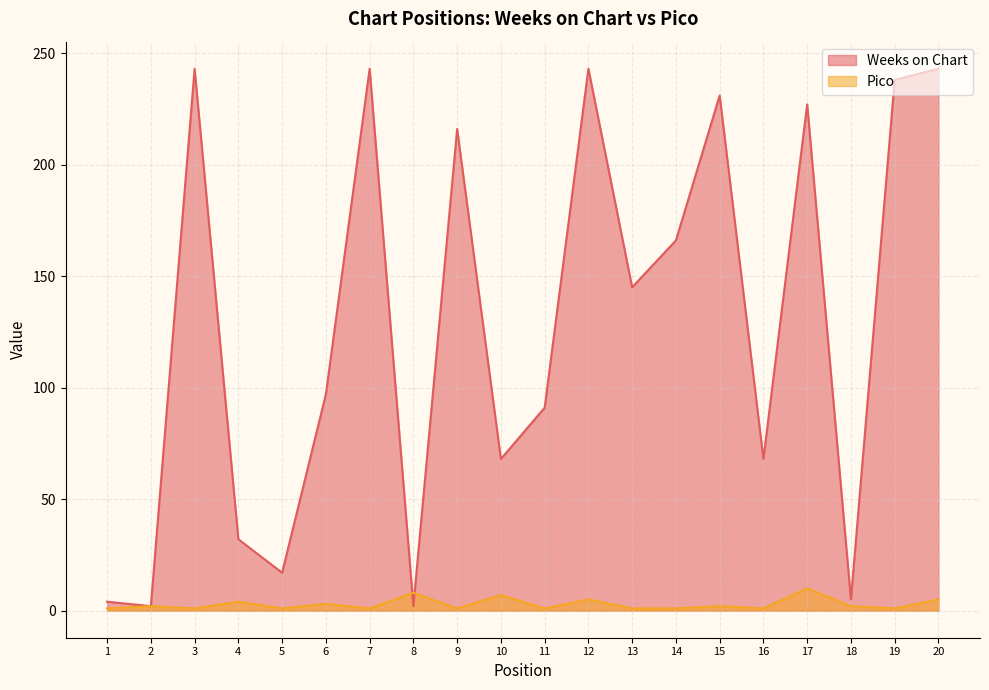

Reading left to right, transcribe all the data shown in this chart.

Weeks on Chart: 4	2	243	32	17	97	243	2	216	68	91	243	145	166	231	68	227	5	238	243
Pico: 1	2	1	4	1	3	1	8	1	7	1	5	1	1	2	1	10	2	1	5